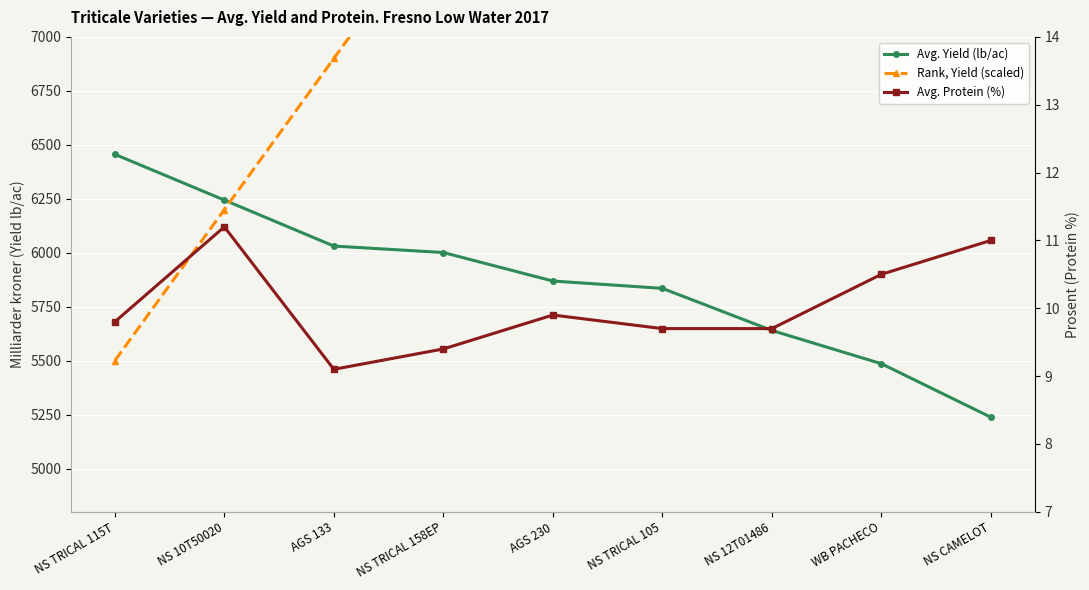

List the series in order of their overall mean, highest first.

Rank, Yield (scaled), Avg. Yield (lb/ac), Avg. Protein (%)